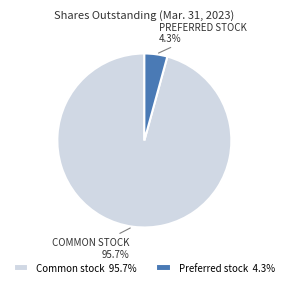

What percentage do Common stock 95.7% and Preferred stock 4.3% together represent?

100.0%